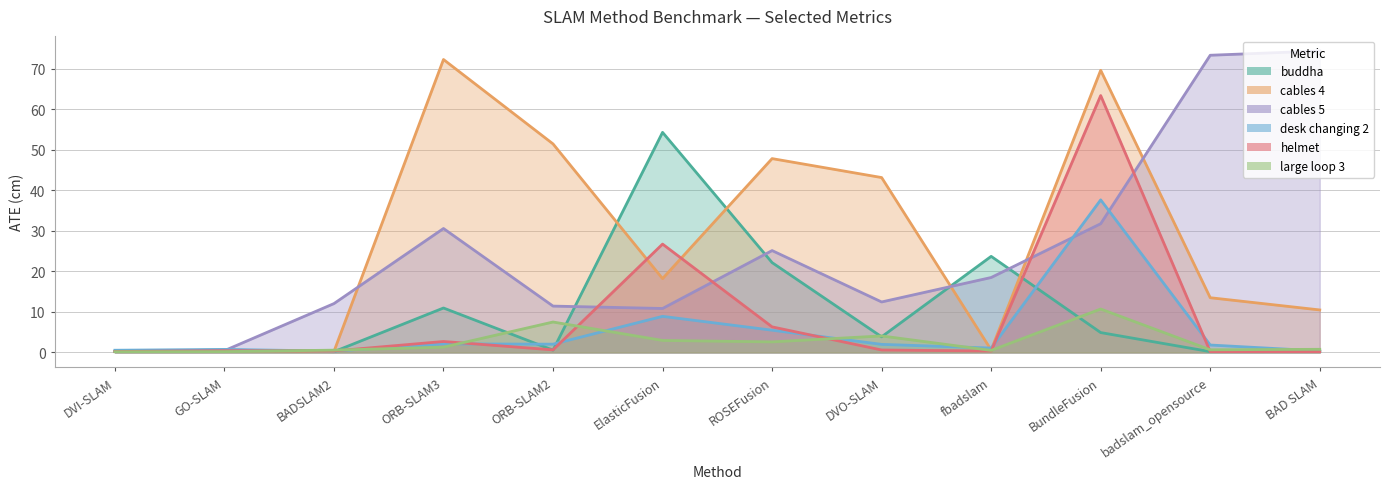

Reading left to right, transcribe all the data shown in this chart.

buddha: 0.3	0.6	0.2	11.0	0.6	54.3	22.2	3.9	23.7	4.9	0.2	0.2
cables 4: 0.3	0.5	0.2	72.3	51.5	18.2	47.9	43.2	0.6	69.7	13.5	10.5
cables 5: 0.2	0.4	12.1	30.6	11.4	10.8	25.1	12.5	18.5	31.8	73.4	74.4
desk changing 2: 0.5	0.7	0.3	2.1	2.0	8.9	5.5	2.0	1.1	37.7	1.8	0.4
helmet: 0.2	0.4	0.4	2.7	0.6	26.8	6.3	0.6	0.3	63.4	0.2	0.2
large loop 3: 0.2	0.2	0.6	1.3	7.5	3.0	2.6	4.1	0.5	10.7	0.7	0.8